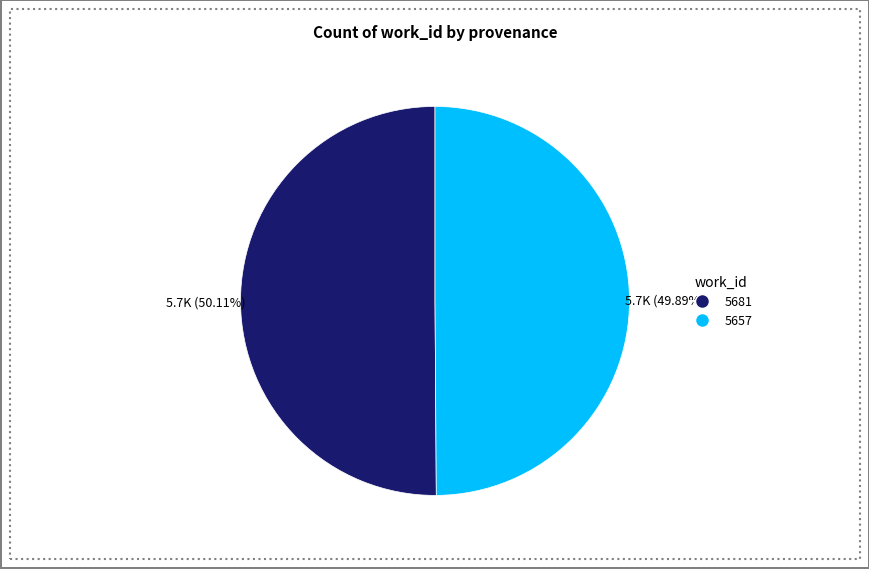

What is the ratio of the value at 5681 to the value at 5657?

1.0